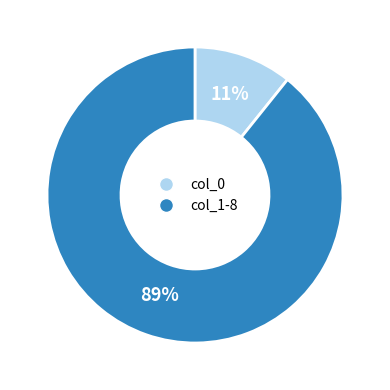

Is the sum of col_1-8 and col_0 greater than half?

Yes